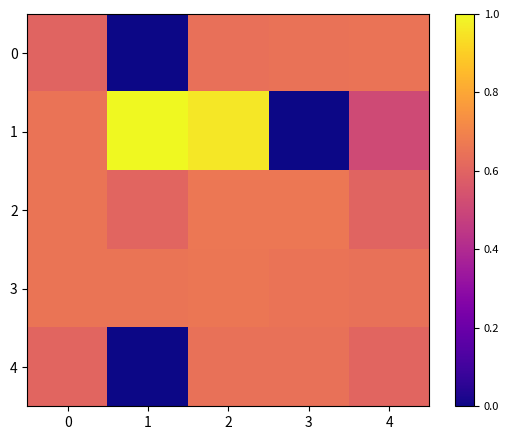

Rank the series at 4 from highest to lowest value.

0, 3, 4, 2, 1